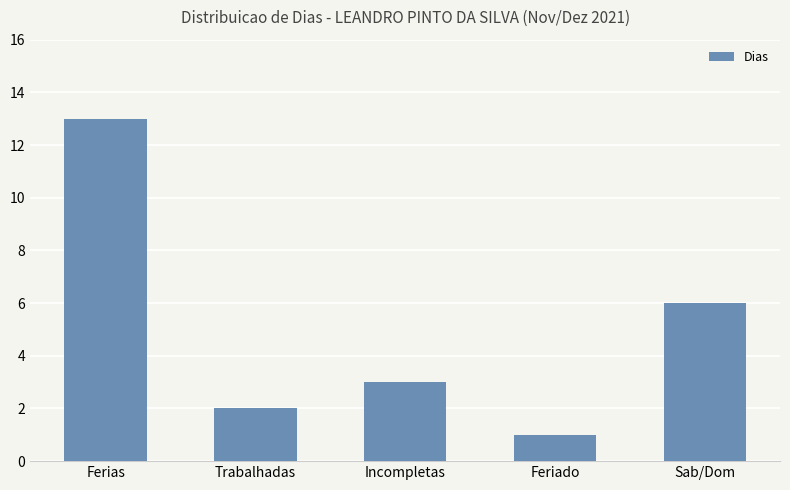

What is the change in value from Trabalhadas to Sab/Dom?

+4